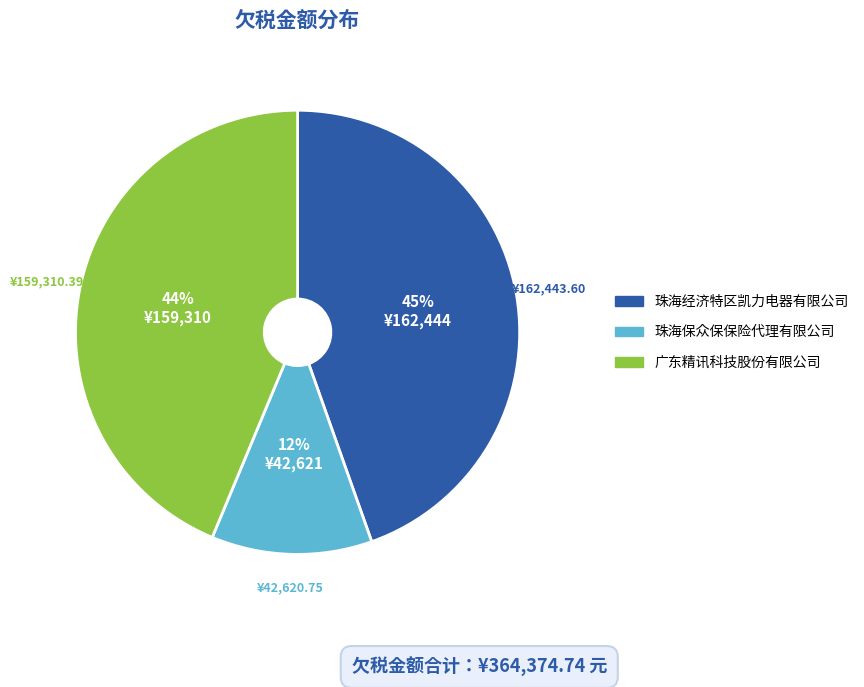

To the nearest percent, what is the average slice percentage?

33%